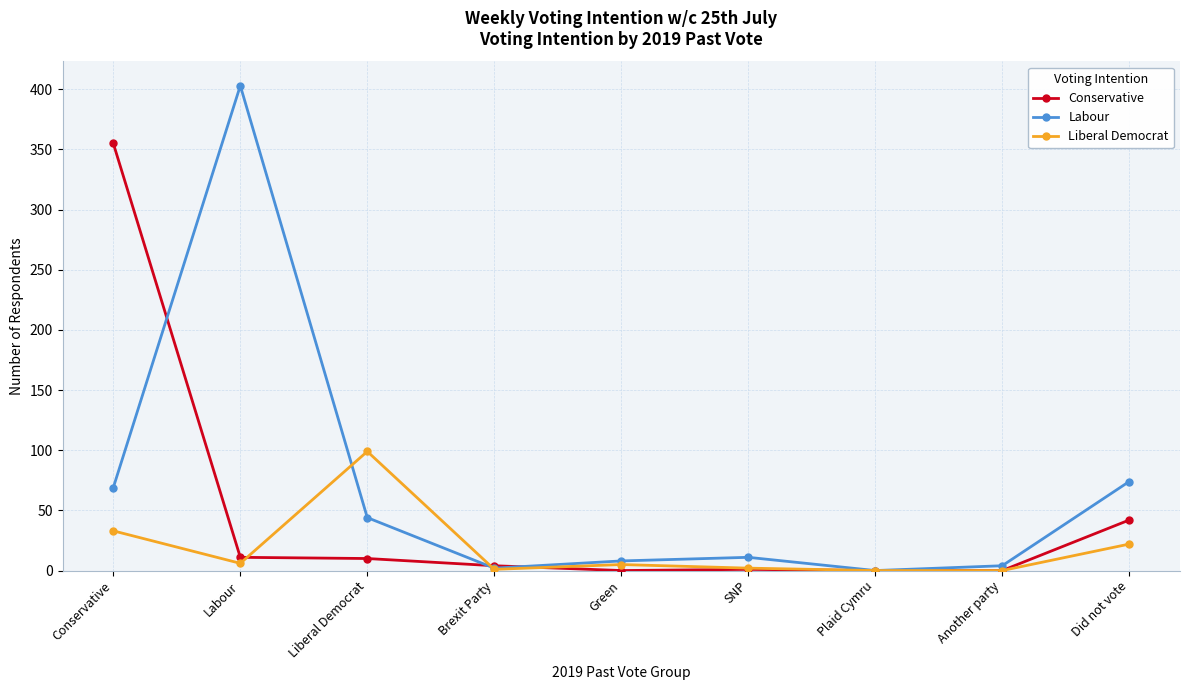

Does the chart display data point markers on the line(s)?

Yes